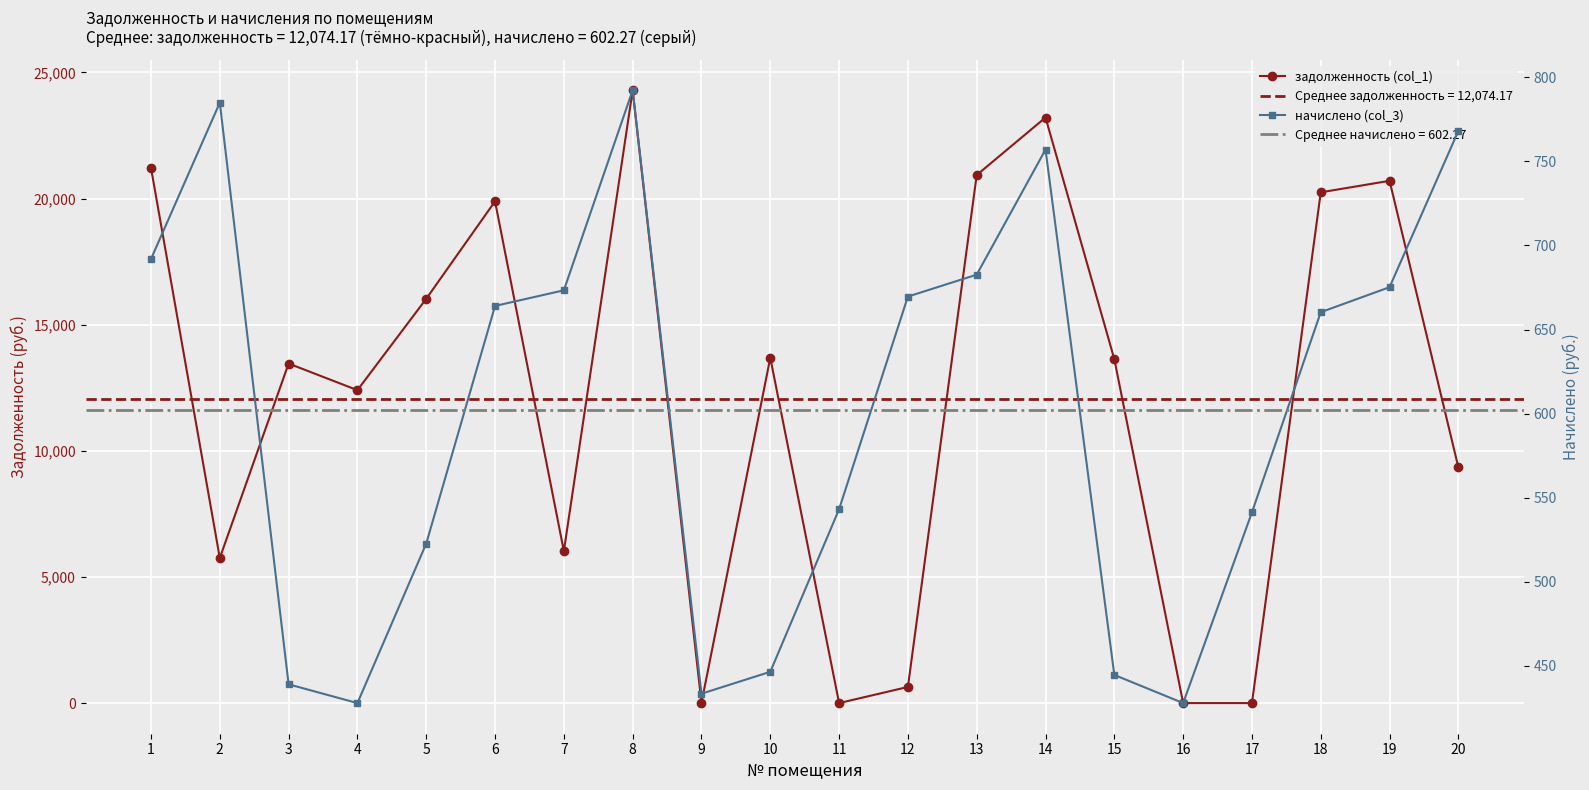

Which series has the largest total across all categories?

задолженность (col_1)